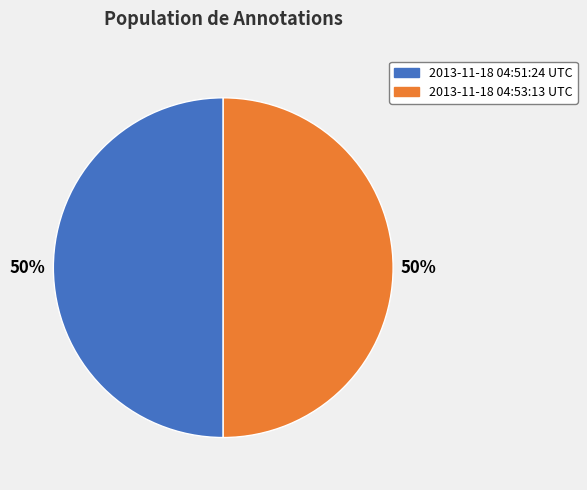

To the nearest percent, what portion does 2013-11-18 04:53:13 UTC represent?

50%